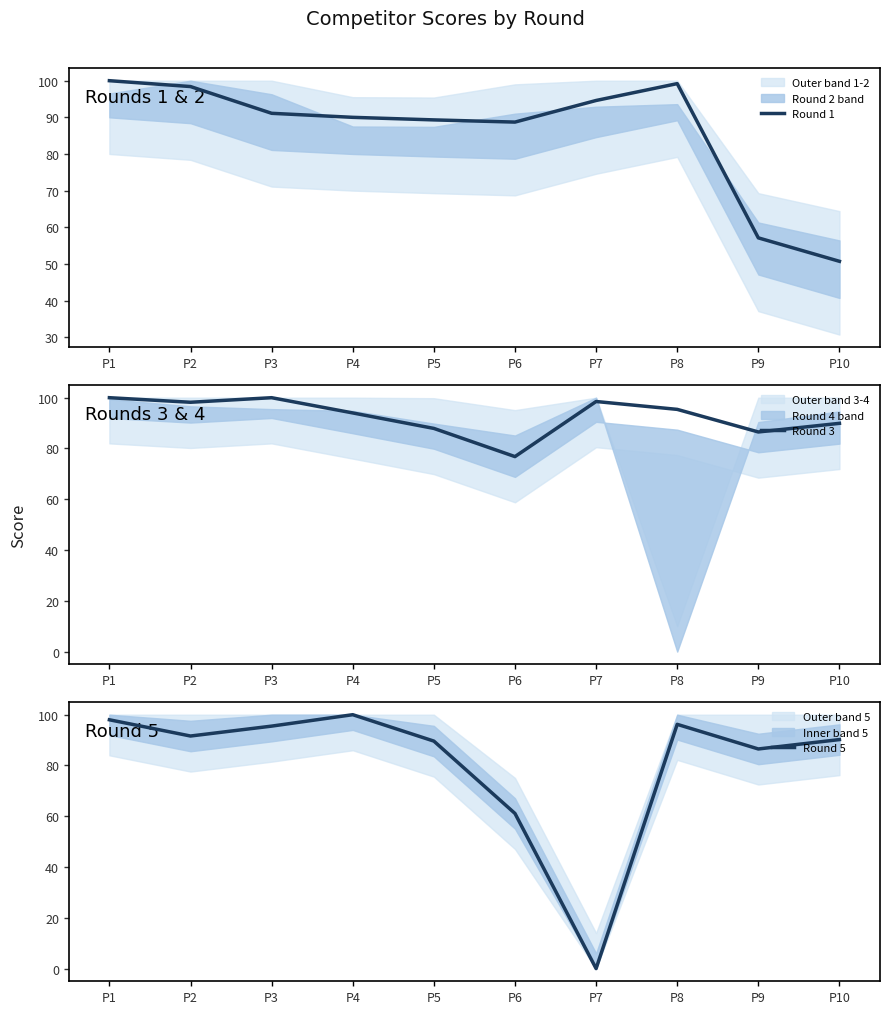

What is the difference between the highest and lowest values at P6?

27.6